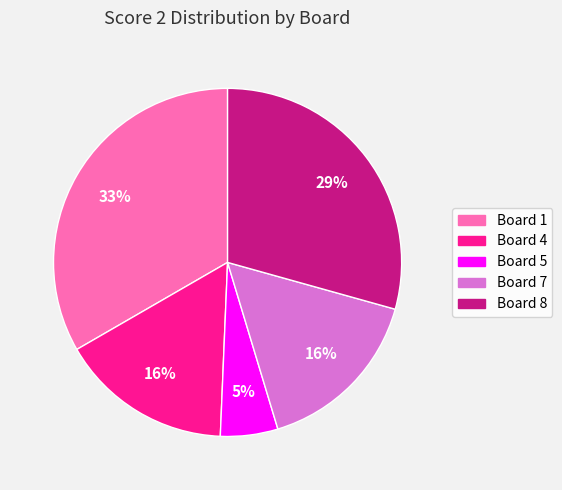

Is there a majority slice in this chart?

No